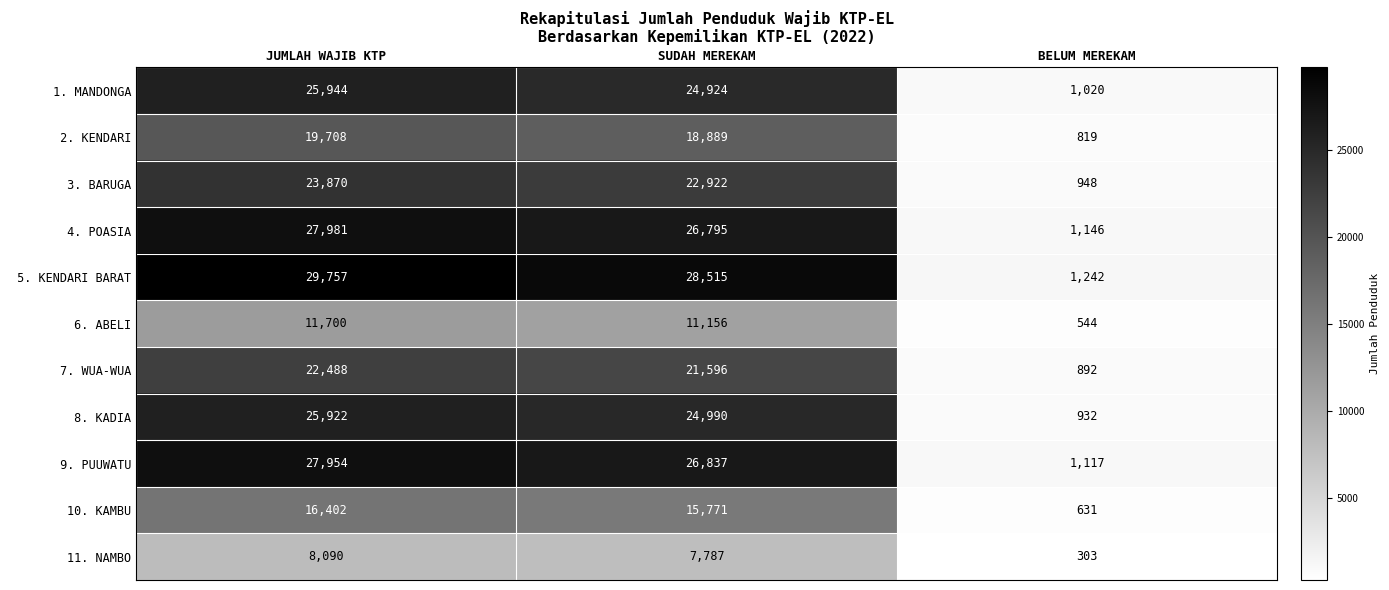

What is the difference between the highest and lowest values at JUMLAH WAJIB KTP?

21667